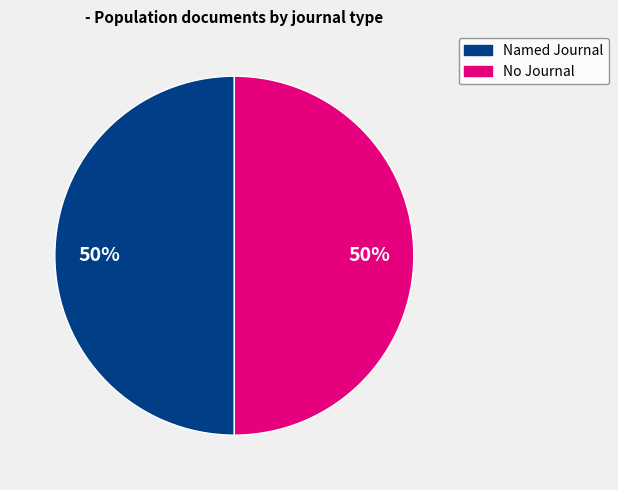

To the nearest percent, what is the average slice percentage?

50%